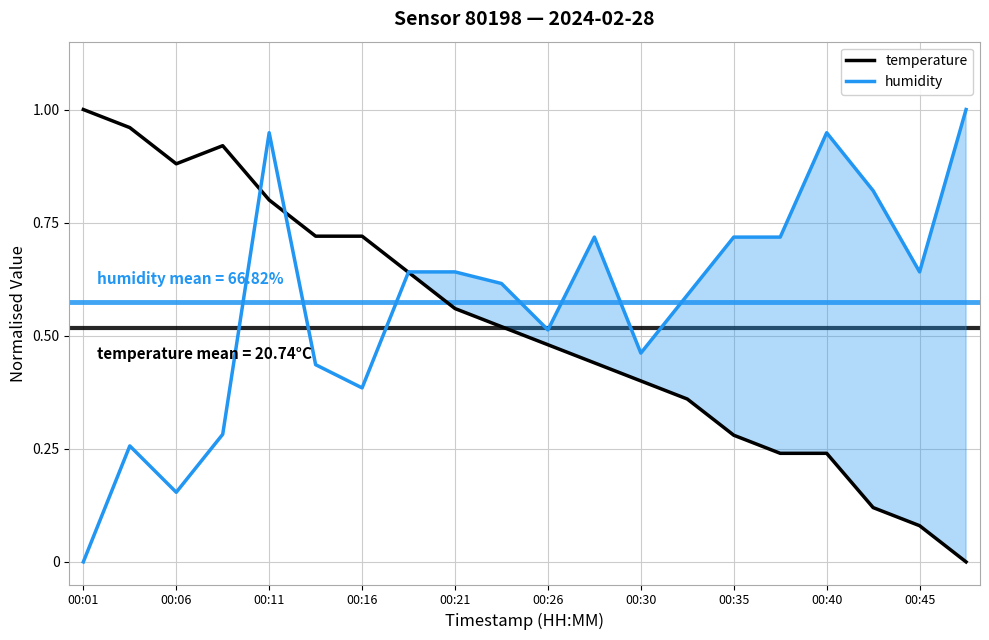

What is the greatest value displayed?

1.0